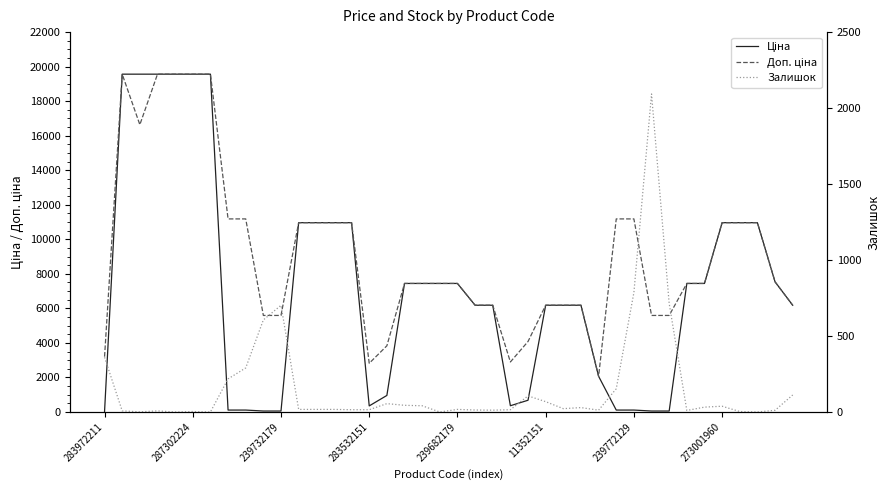

How many positive values does the Залишок series have?

36